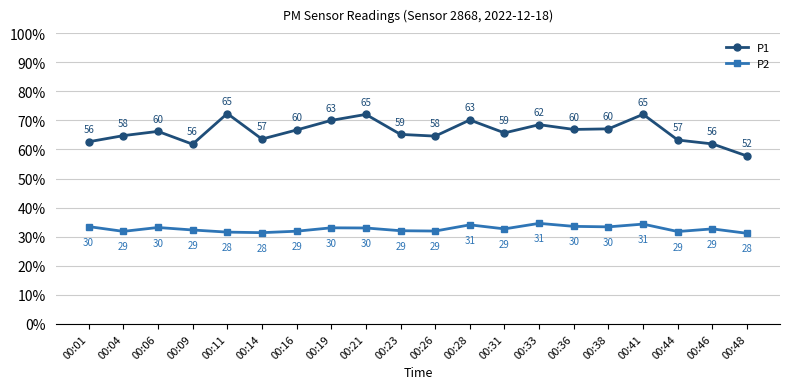

In P1, how many points are lower than both neighbors (excluding endpoints)?

5